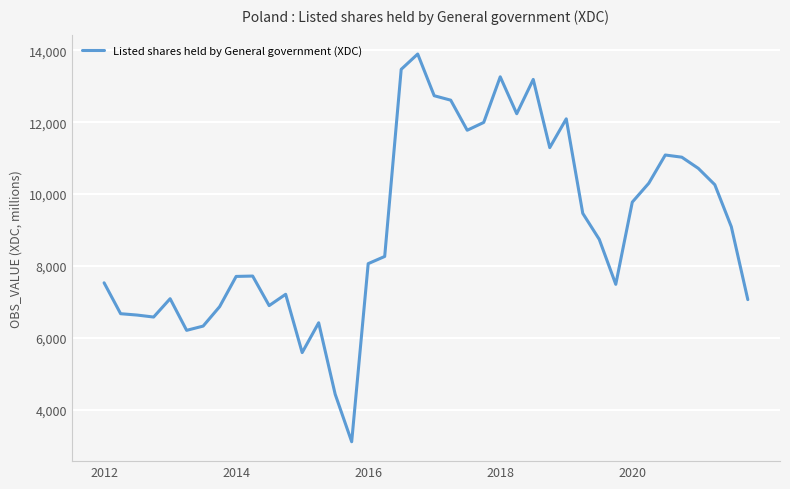

What is the maximum value shown in the chart?

13897.1